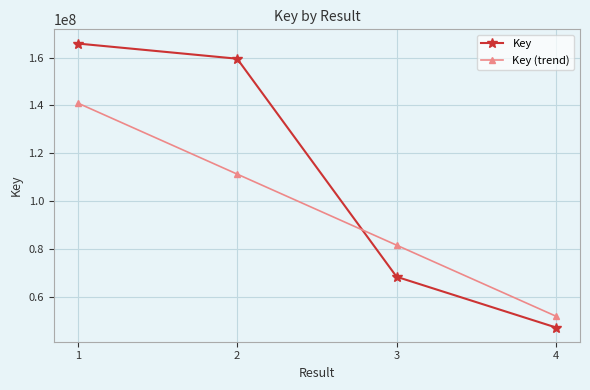

What is the value of the Key (trend) point at the 4th from the left?

51825517.7